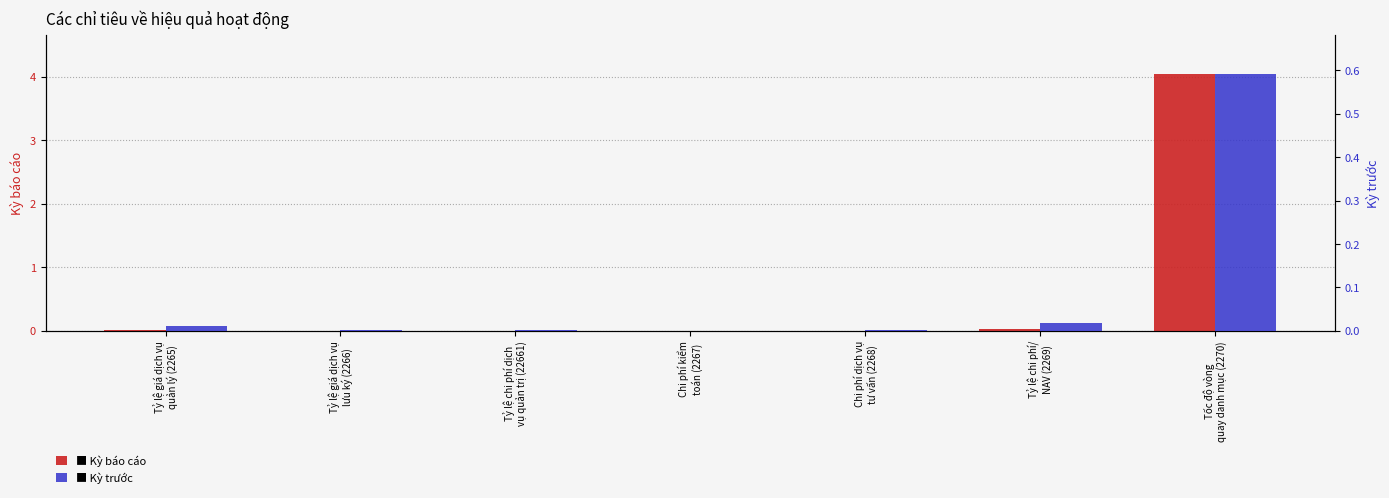

List the series in order of their peak value, lowest first.

Kỳ trước, Kỳ báo cáo